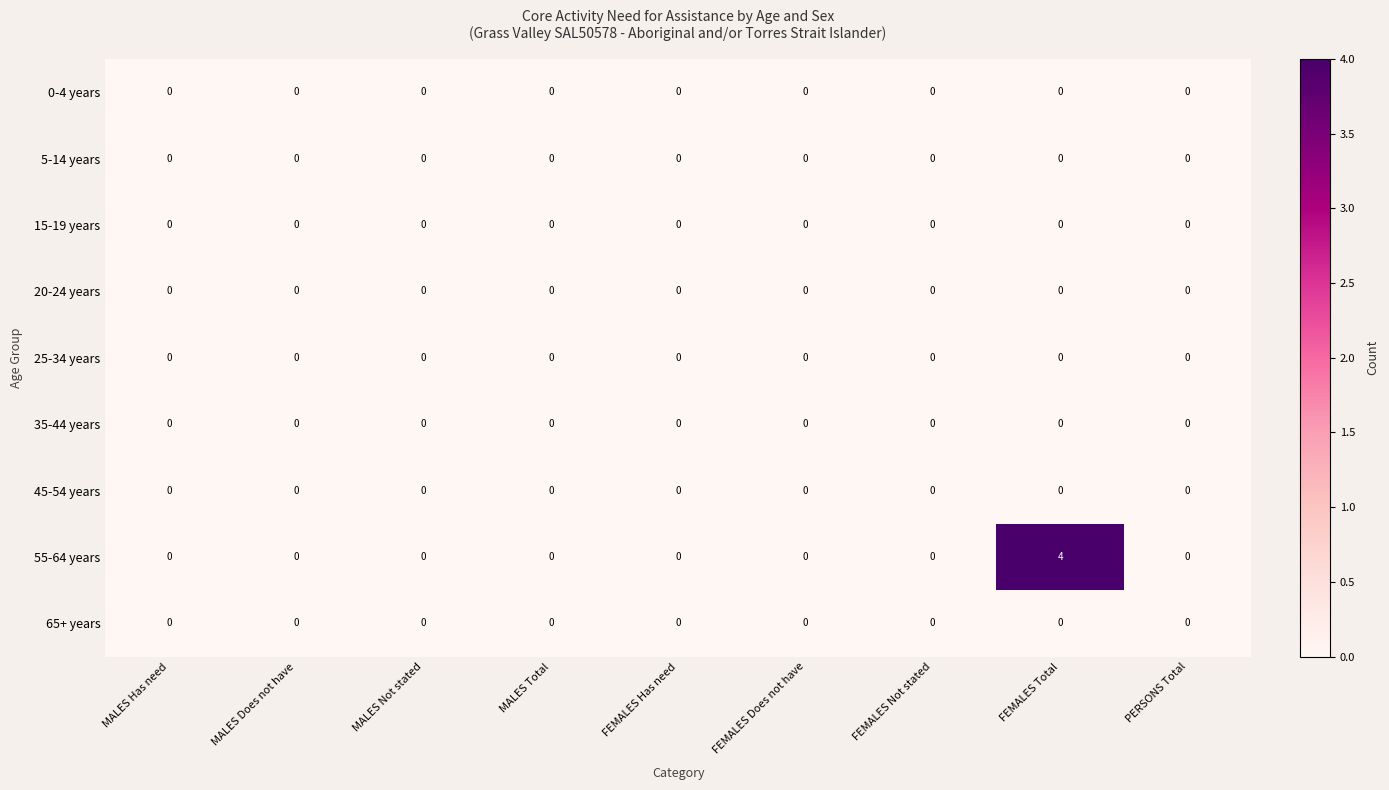

Which label corresponds to the largest value in the chart?

FEMALES Total